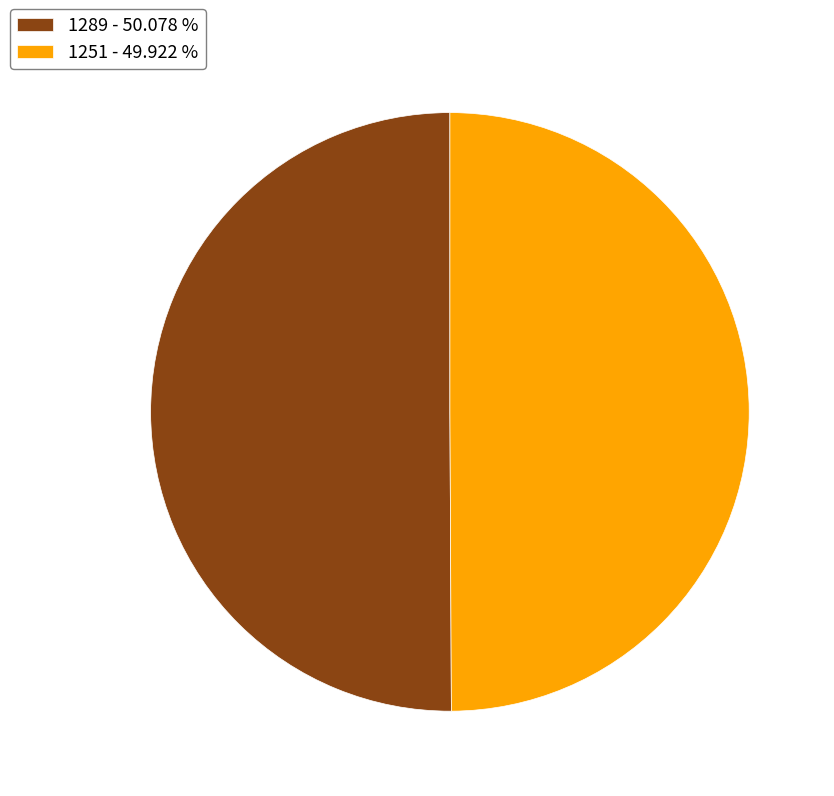

Approximately how many times larger is the value at 1289 - 50.078 % compared to 1251 - 49.922 %?

1.0